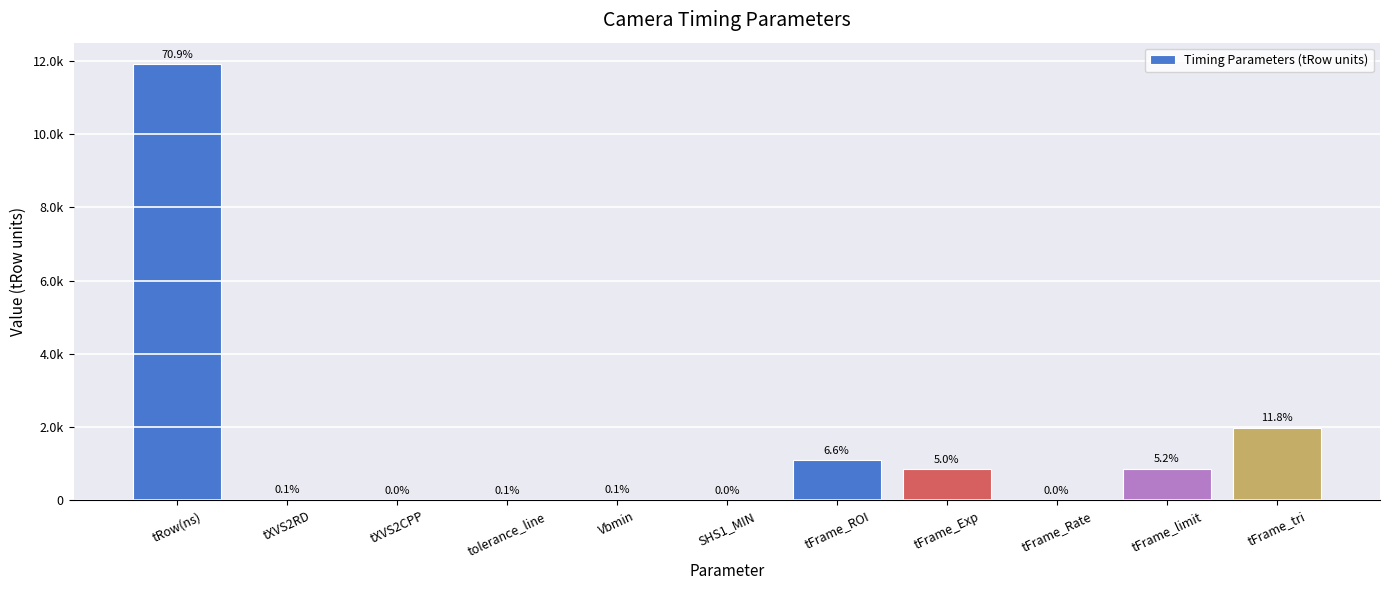

Reading left to right, list all the values displayed in this chart.

11894	21	7	16	25	5	1105	846	0	872	1983